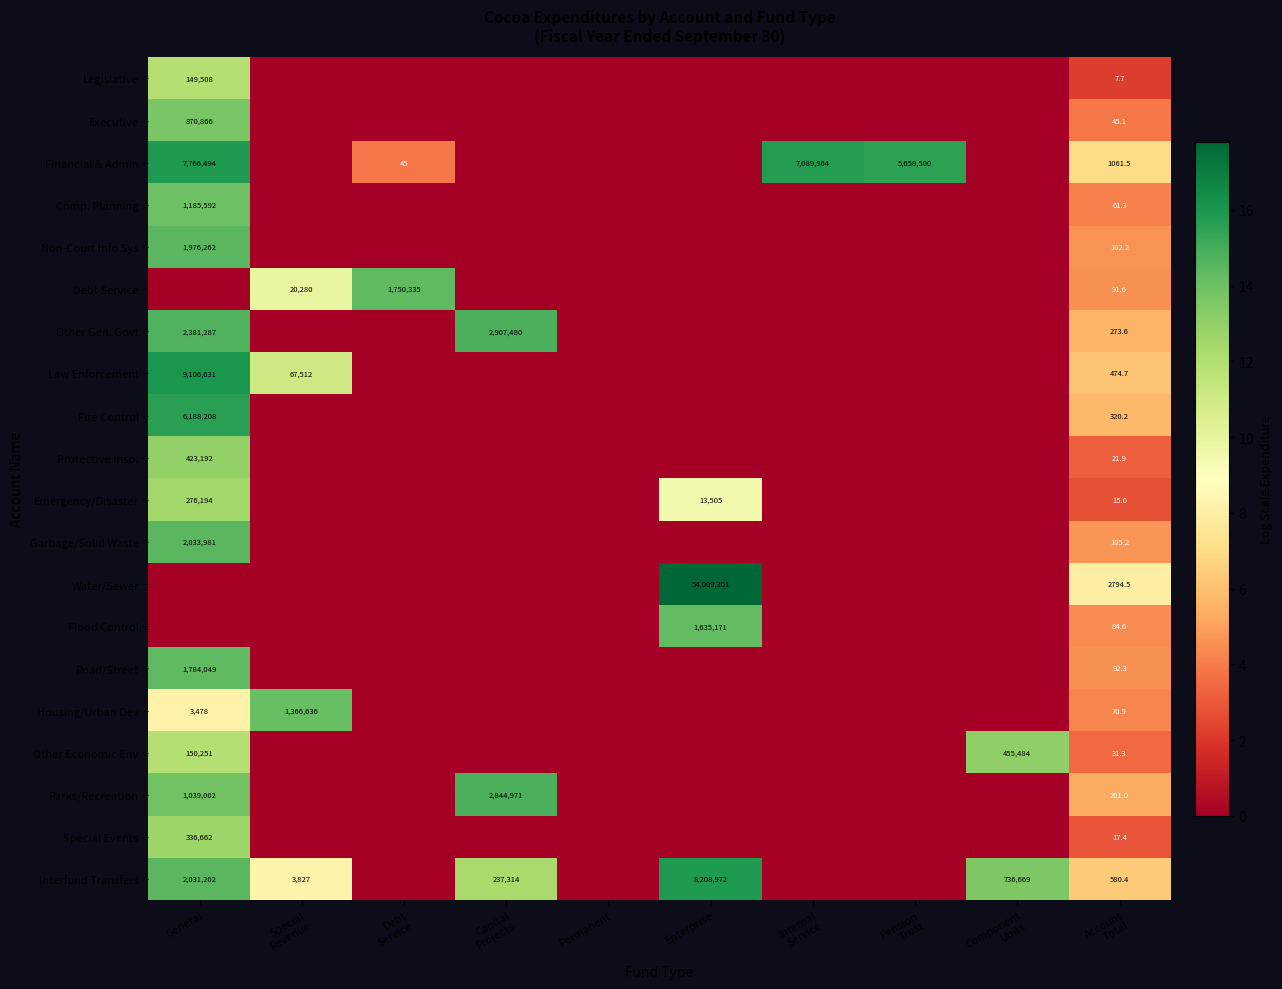

The value of Flood Control at Enterprise is 1635171.0. True or false?

True